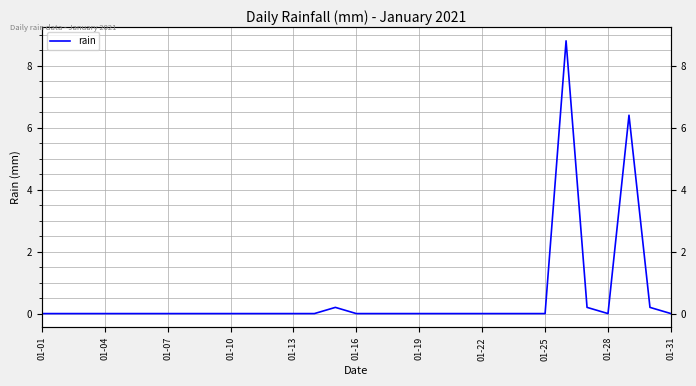

What is the sum of all values?

15.8